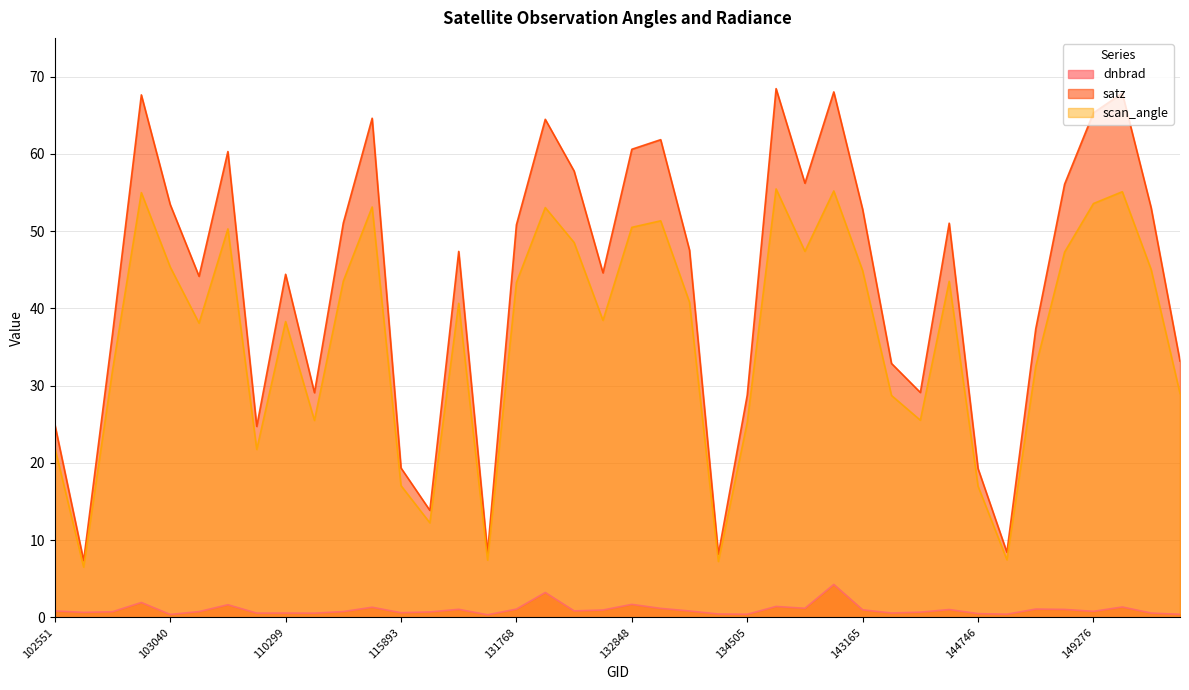

The value of dnbrad at 121308 is 1.1. True or false?

False